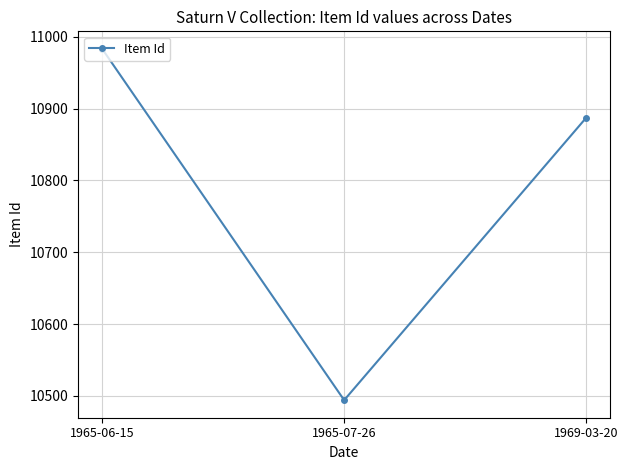

What is the smallest value displayed?

10494